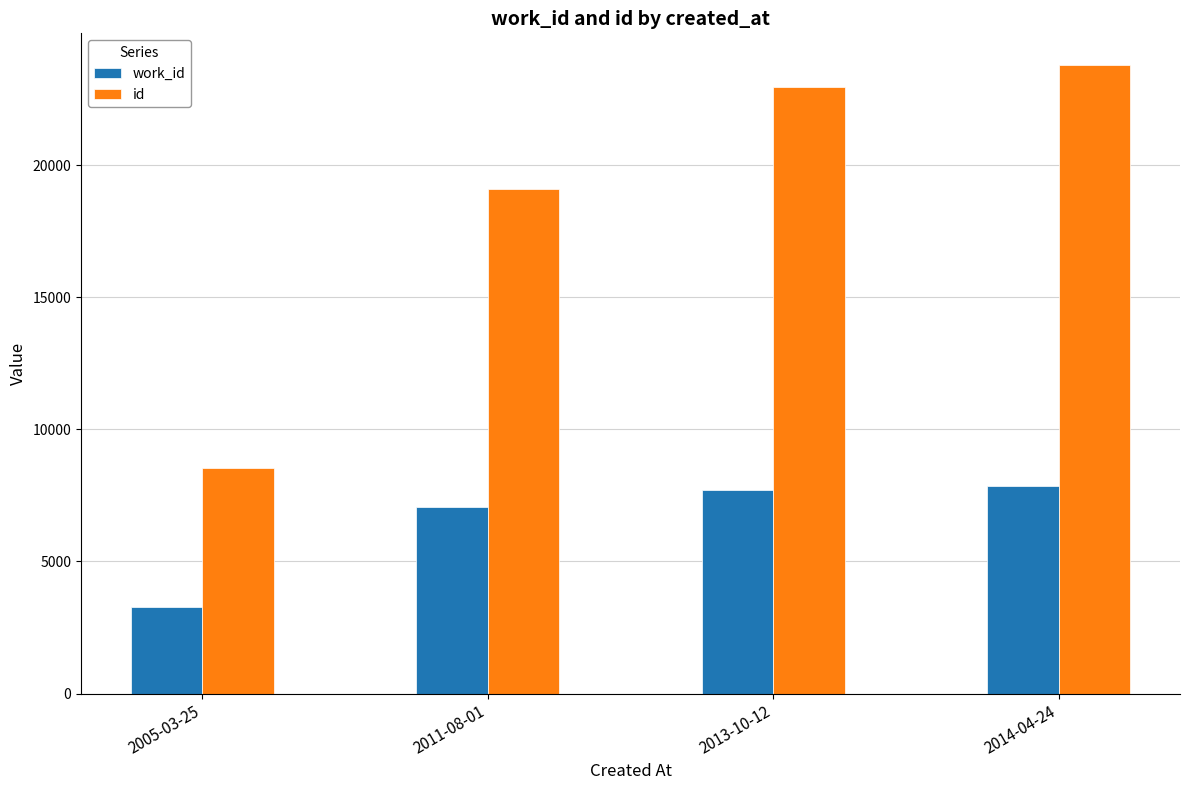

How many data points in id are less than 22935?

2